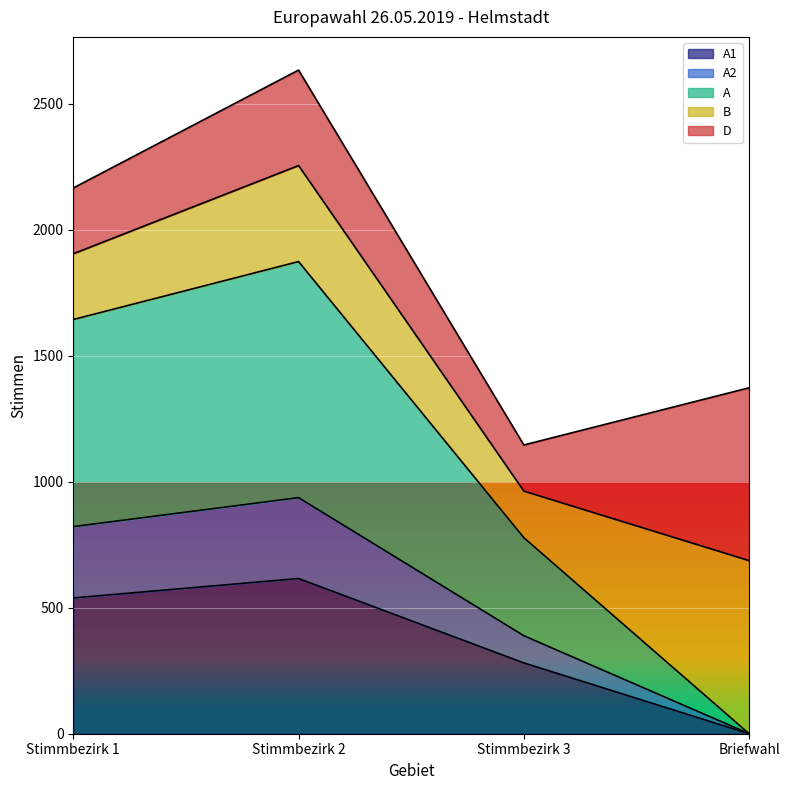

True or false: A1 has more than 0 points higher than both neighbors.

True